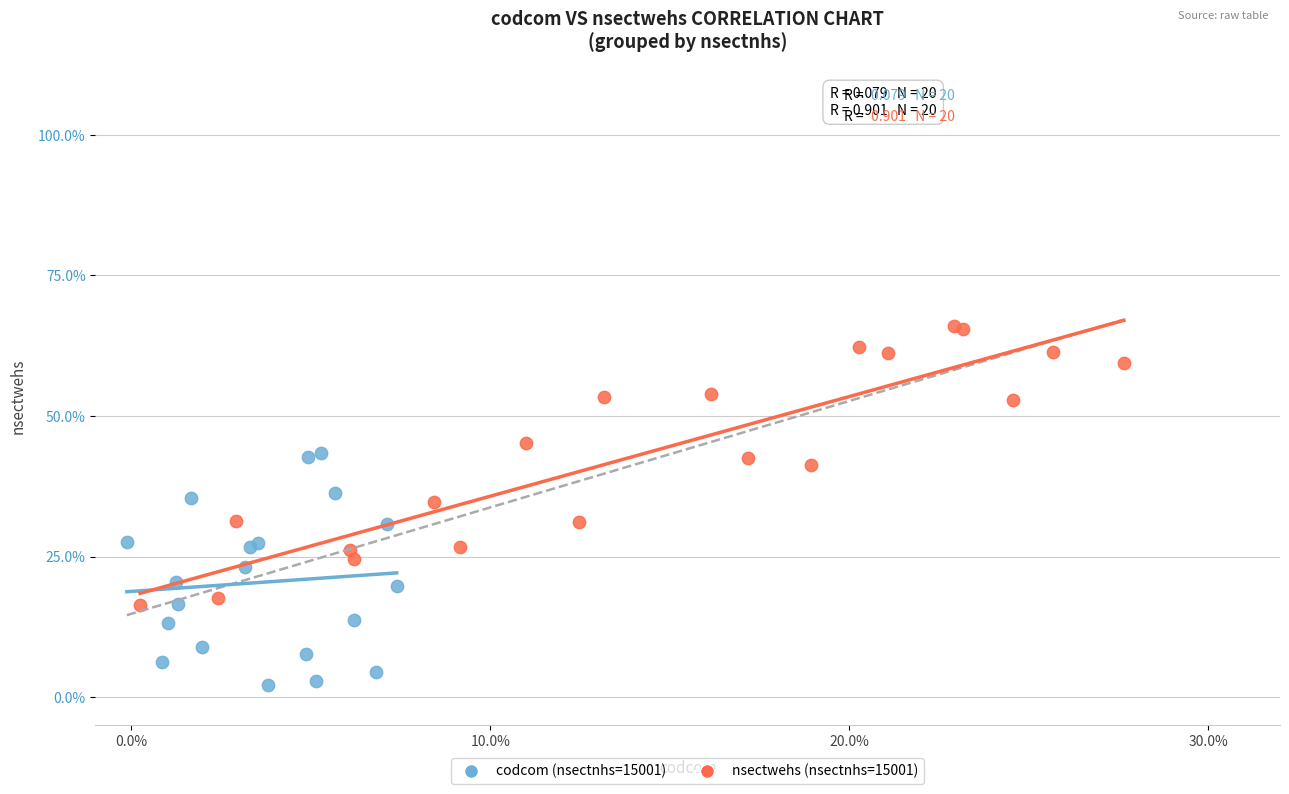

Which series has the widest spread of Y values?

nsectwehs (nsectnhs=15001)